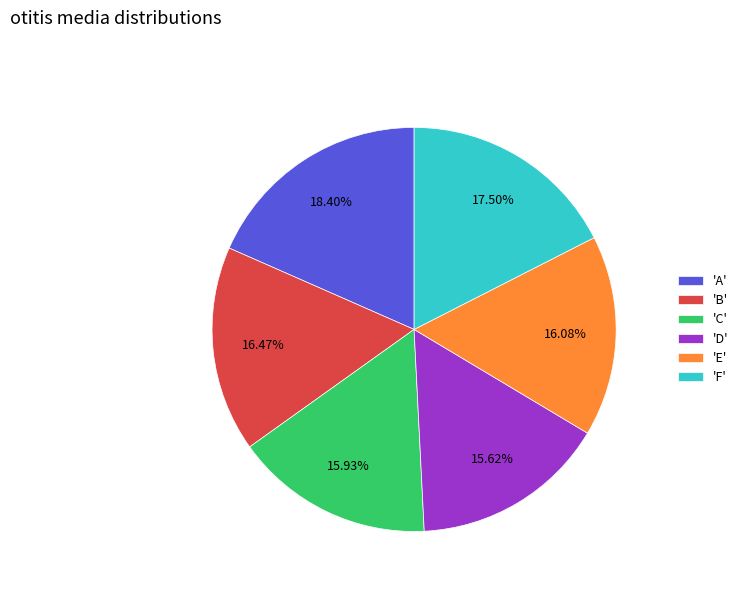

What is the largest slice in the pie chart?

'A'